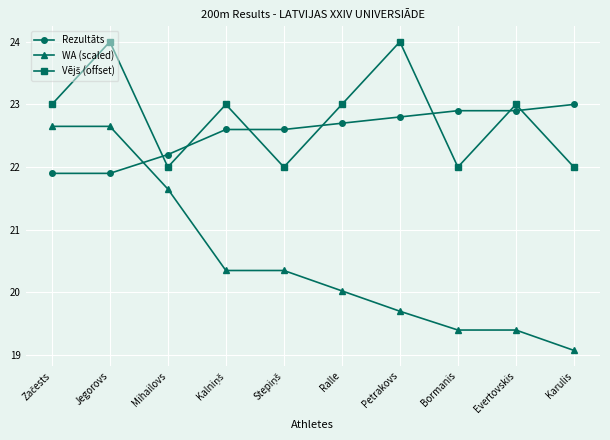

Between Mihailovs and Karulis, which series saw the biggest shift?

WA (scaled)